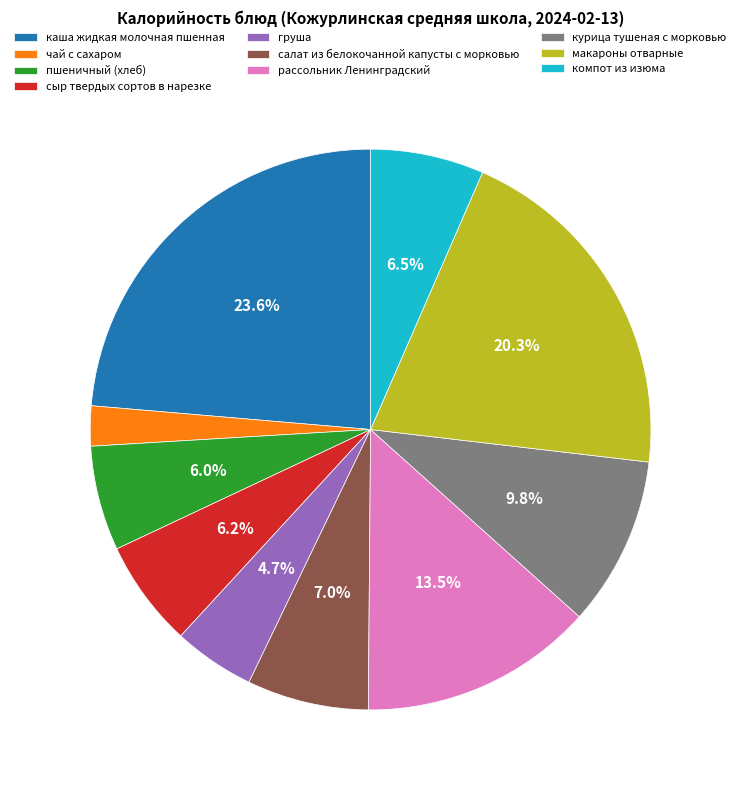

How many slices are in this pie chart?

10